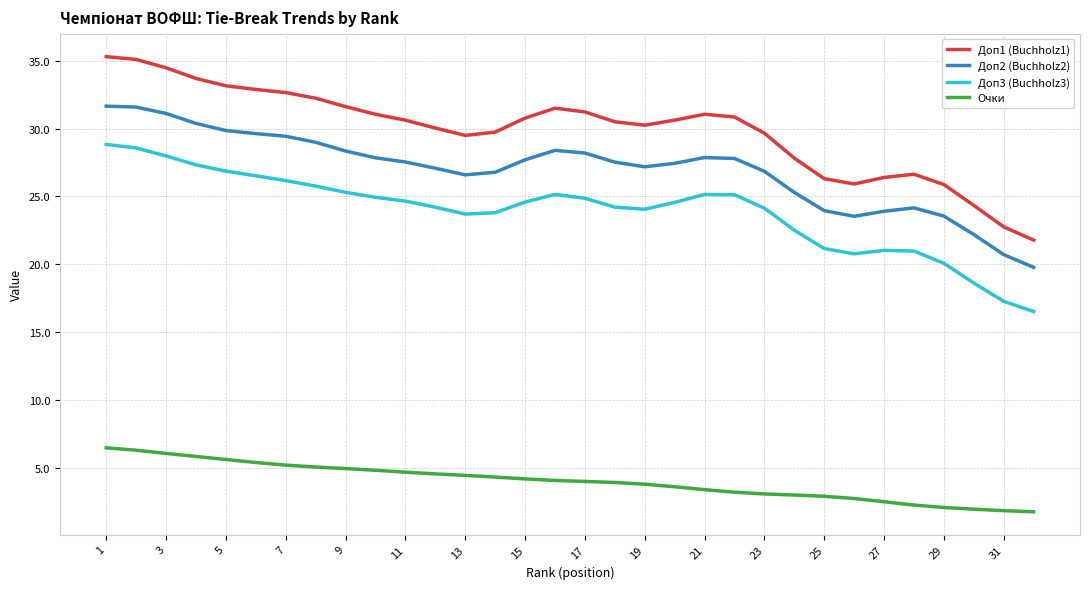

Rank the series by their maximum value, from highest to lowest.

Доп1 (Buchholz1), Доп2 (Buchholz2), Доп3 (Buchholz3), Очки